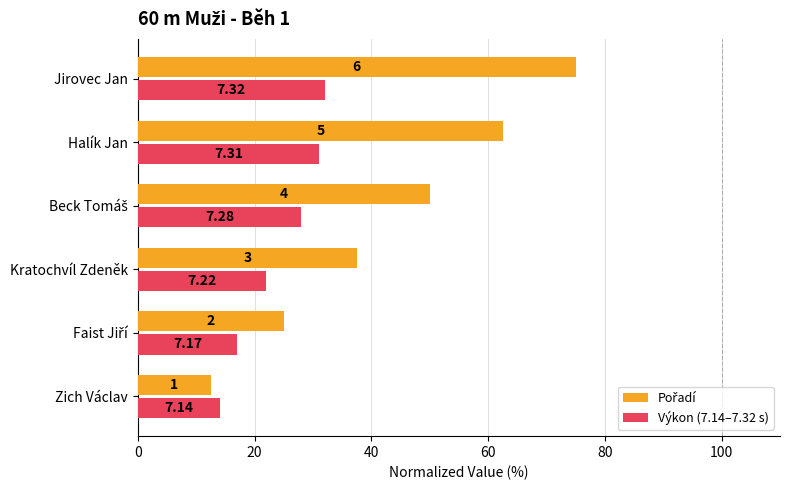

What is the average value of the Pořadí series?

43.8